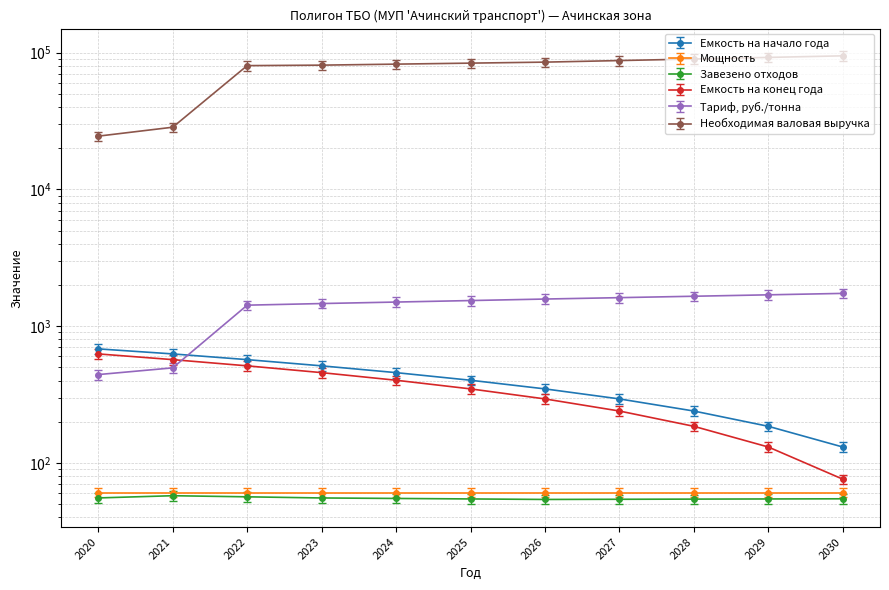

Rank the categories by Емкость на начало года value from highest to lowest.

2020, 2021, 2022, 2023, 2024, 2025, 2026, 2027, 2028, 2029, 2030